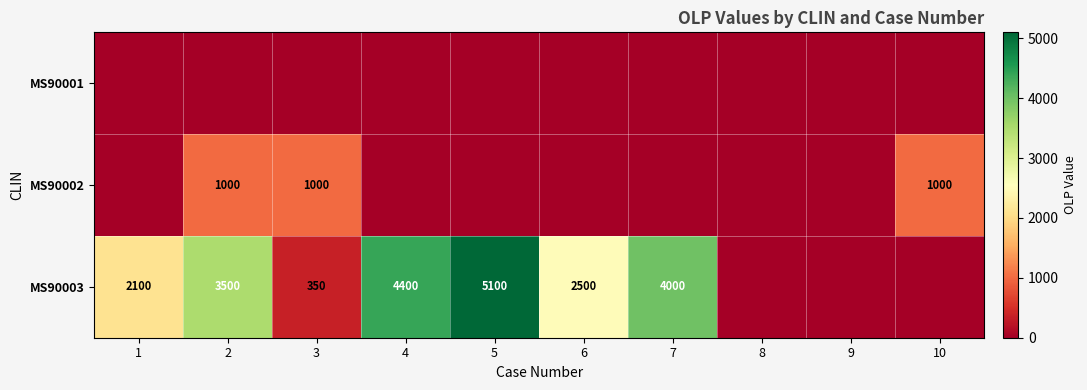

The value of MS90002 at 2 is 1000. True or false?

True